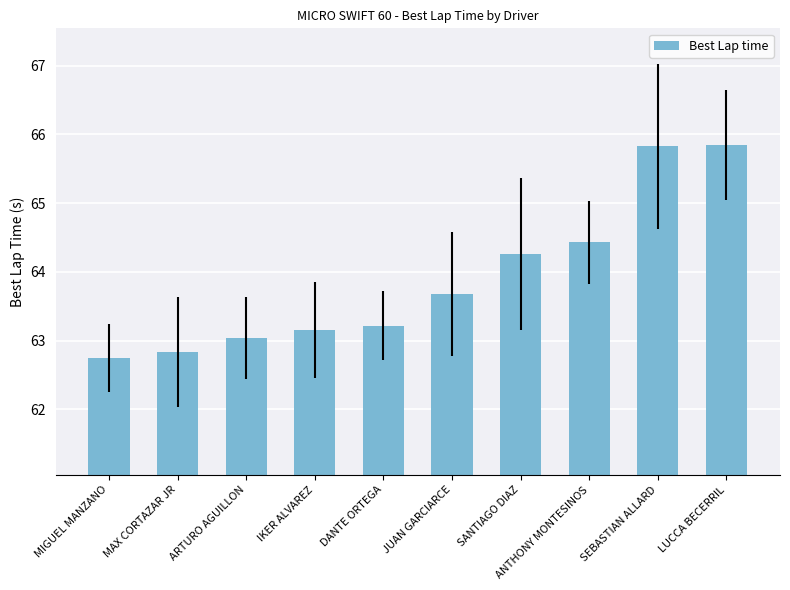

What position from the left is ARTURO AGUILLON?

3